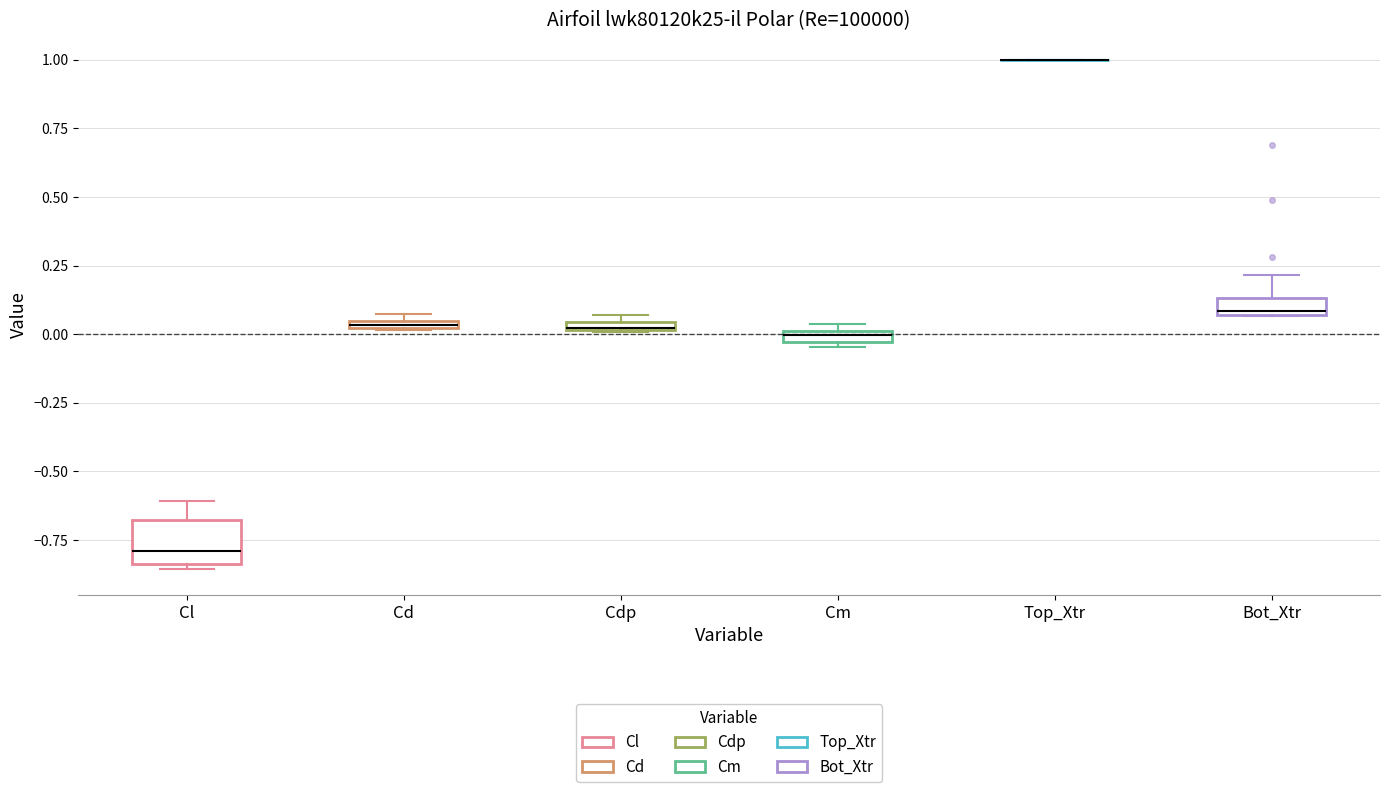

Where is the lower edge of the box for Cm on the y-axis? The values are not printed on the chart, so give them approximately, as read against the axis.

-0.05